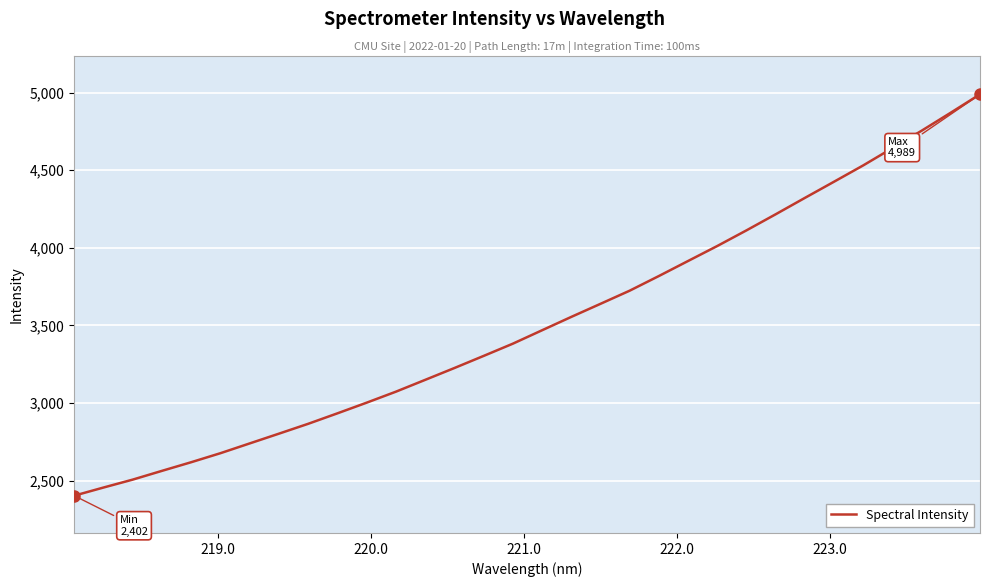

True or false: there are more than 2 points higher than both neighbors.

False